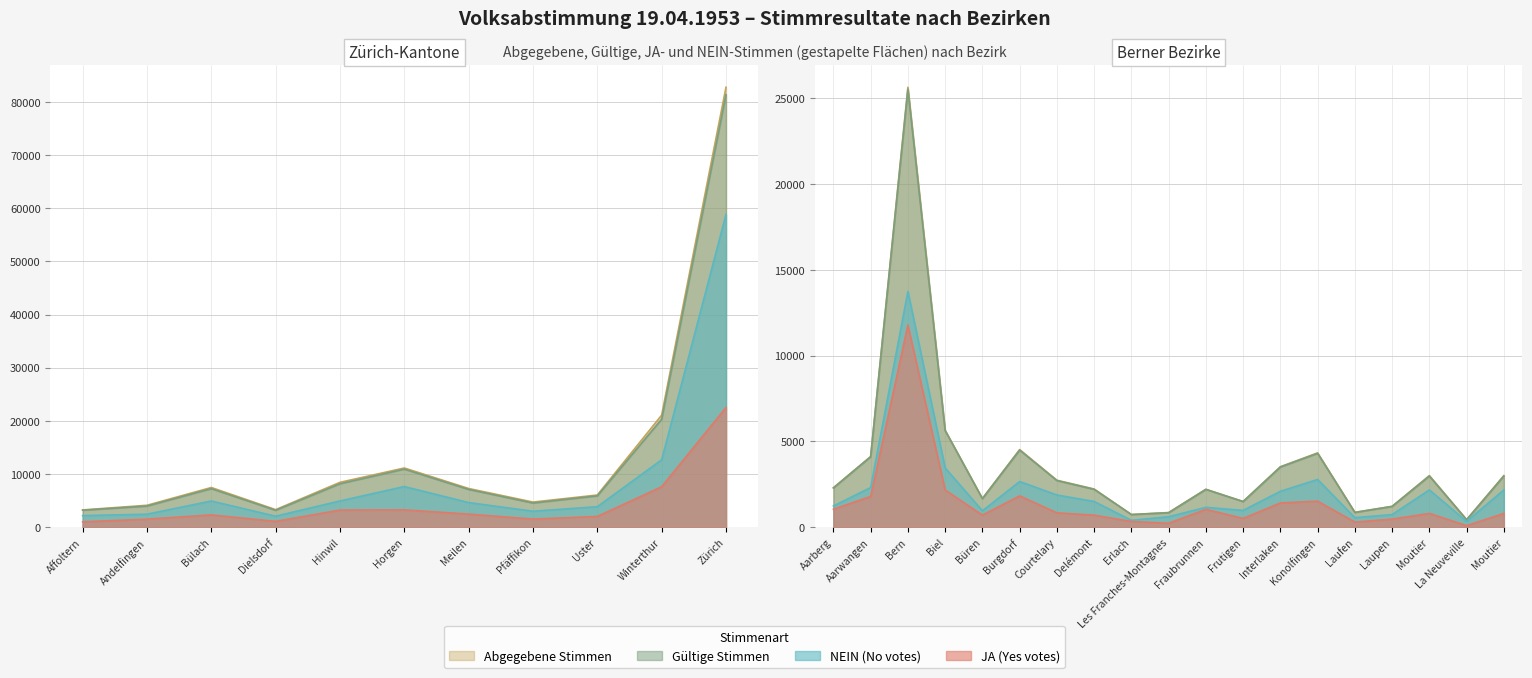

At which label does JA (Yes votes) first exceed 1417?

Andelfingen